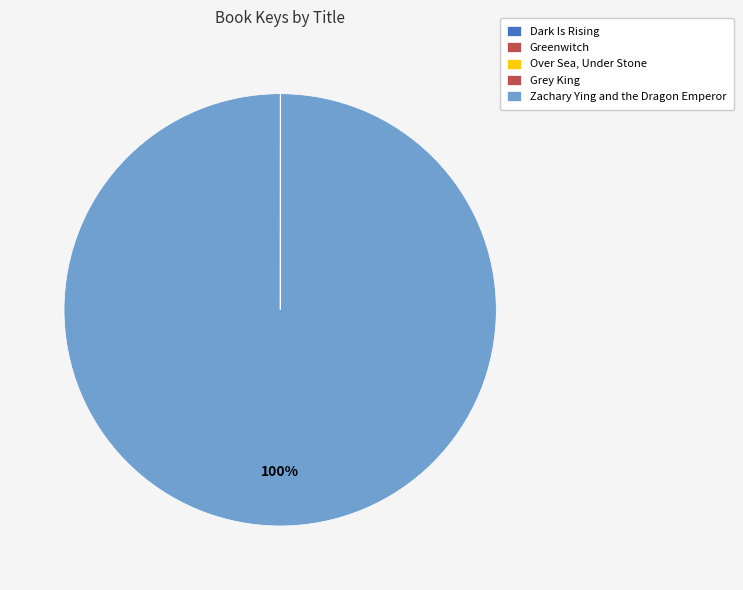

Which slice represents more than half of the pie?

Zachary Ying and the Dragon Emperor